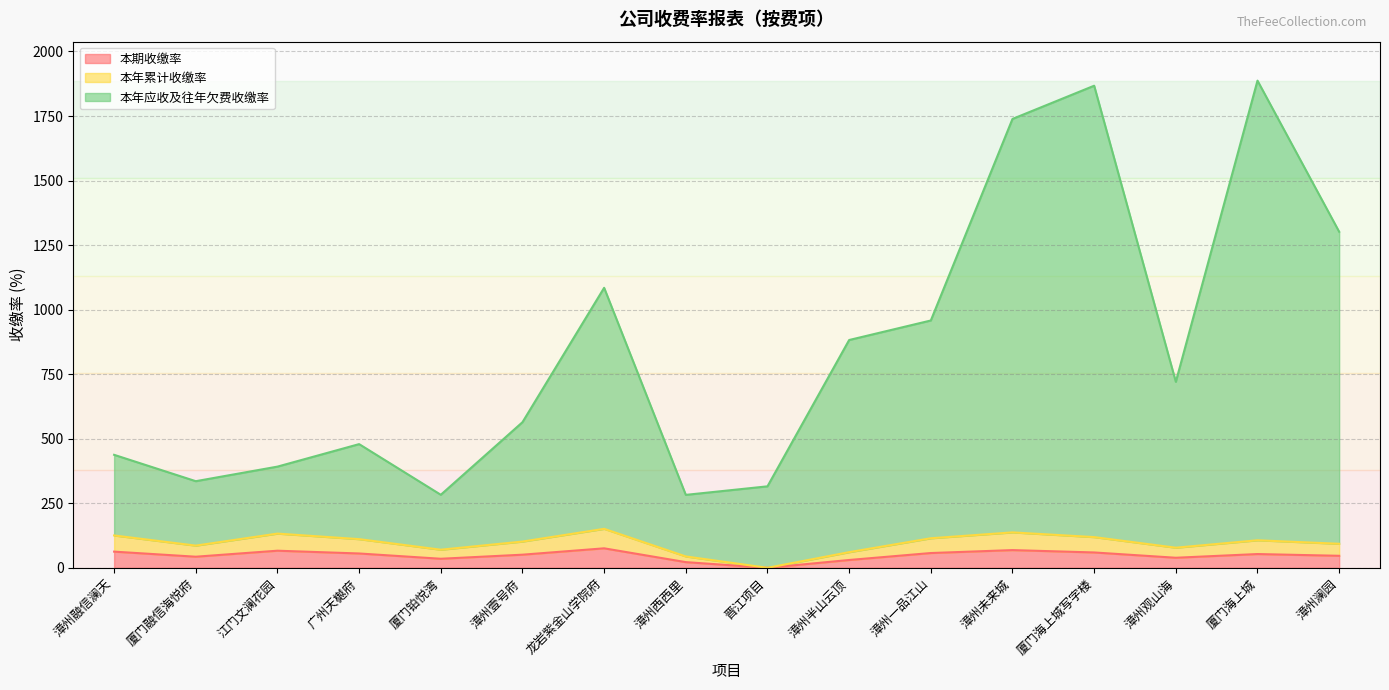

At which category is the sum across all series the highest?

厦门海上城